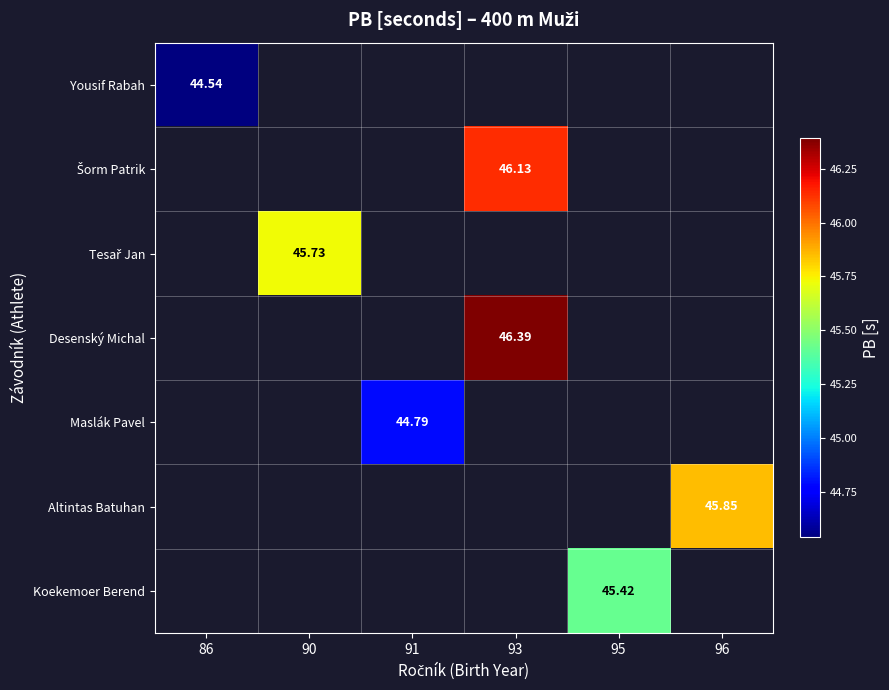

What is the greatest value displayed?

46.4